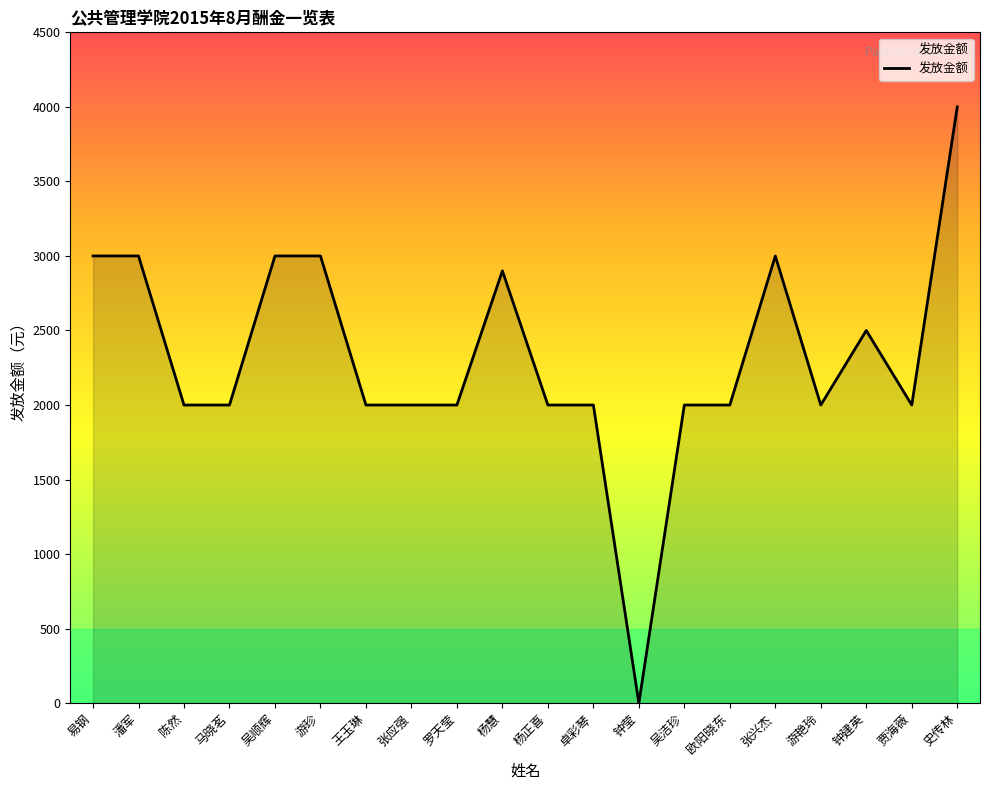

At which category does the chart reach its peak across all series?

史传林